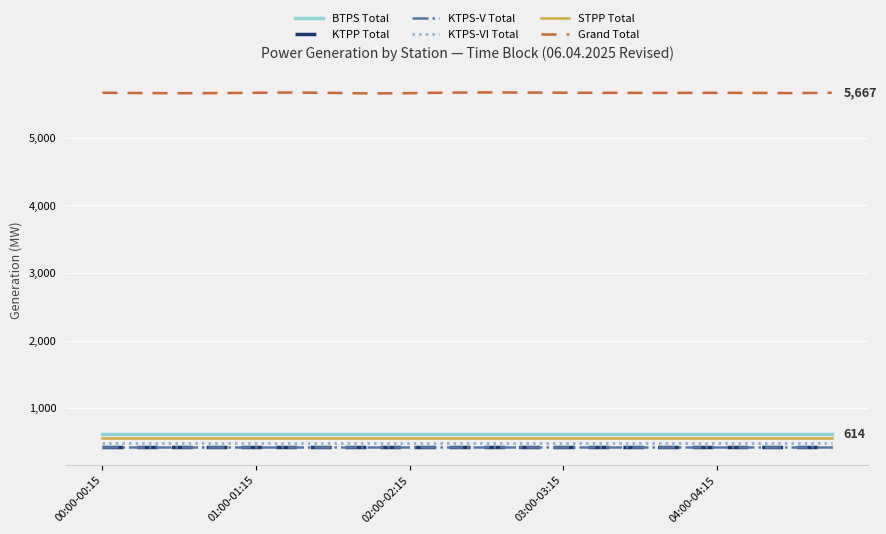

At how many categories does at least one series exceed 1412?

20